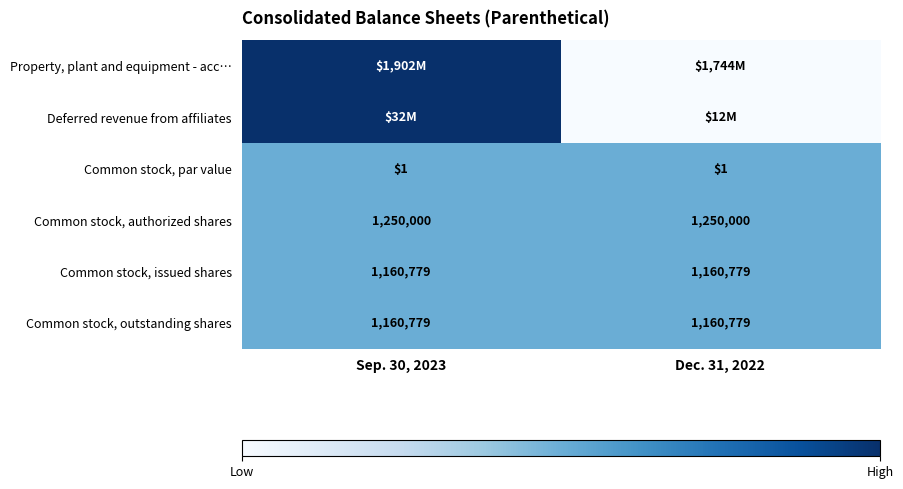

The value of Common stock, par value at Sep. 30, 2023 is 0. True or false?

False